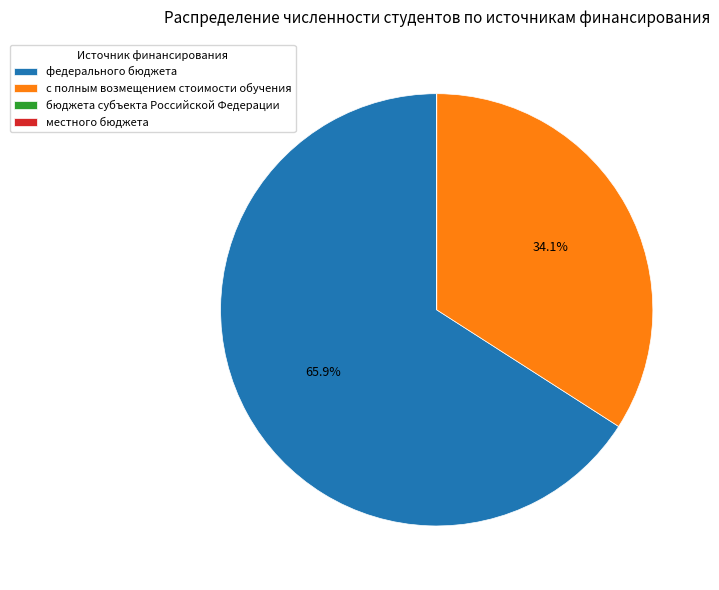

What portion of the pie excludes федерального бюджета?

34.1%